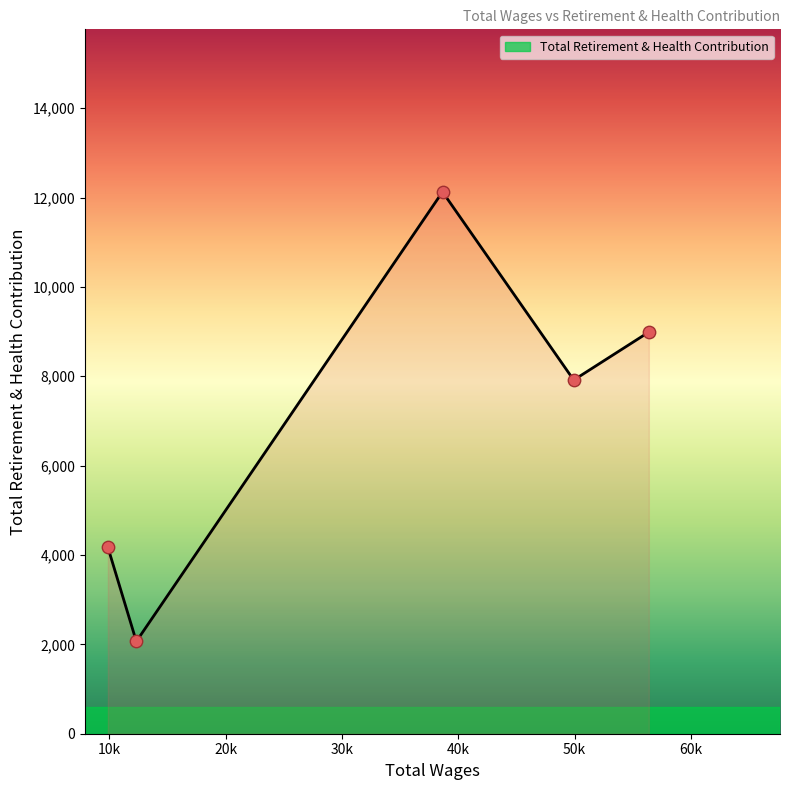

What is the maximum value shown in the chart?

12126